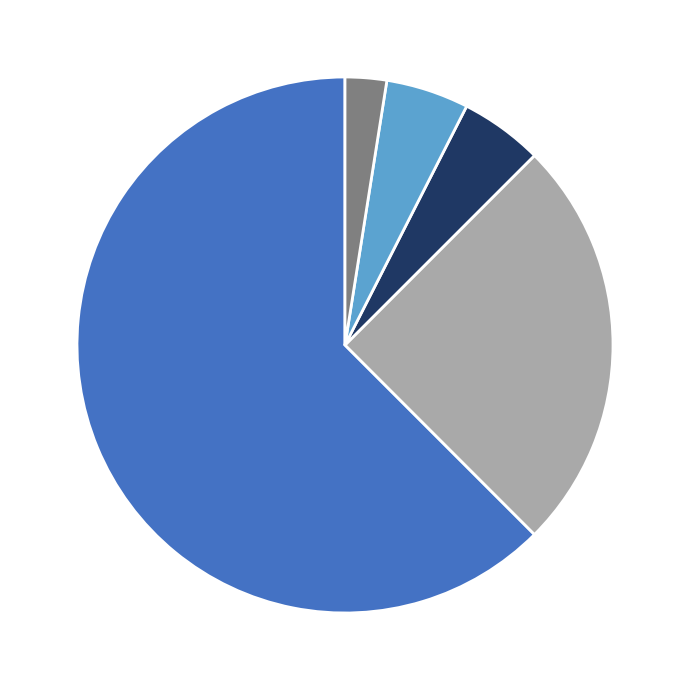

Is there any slice that represents more than half of the pie?

Yes